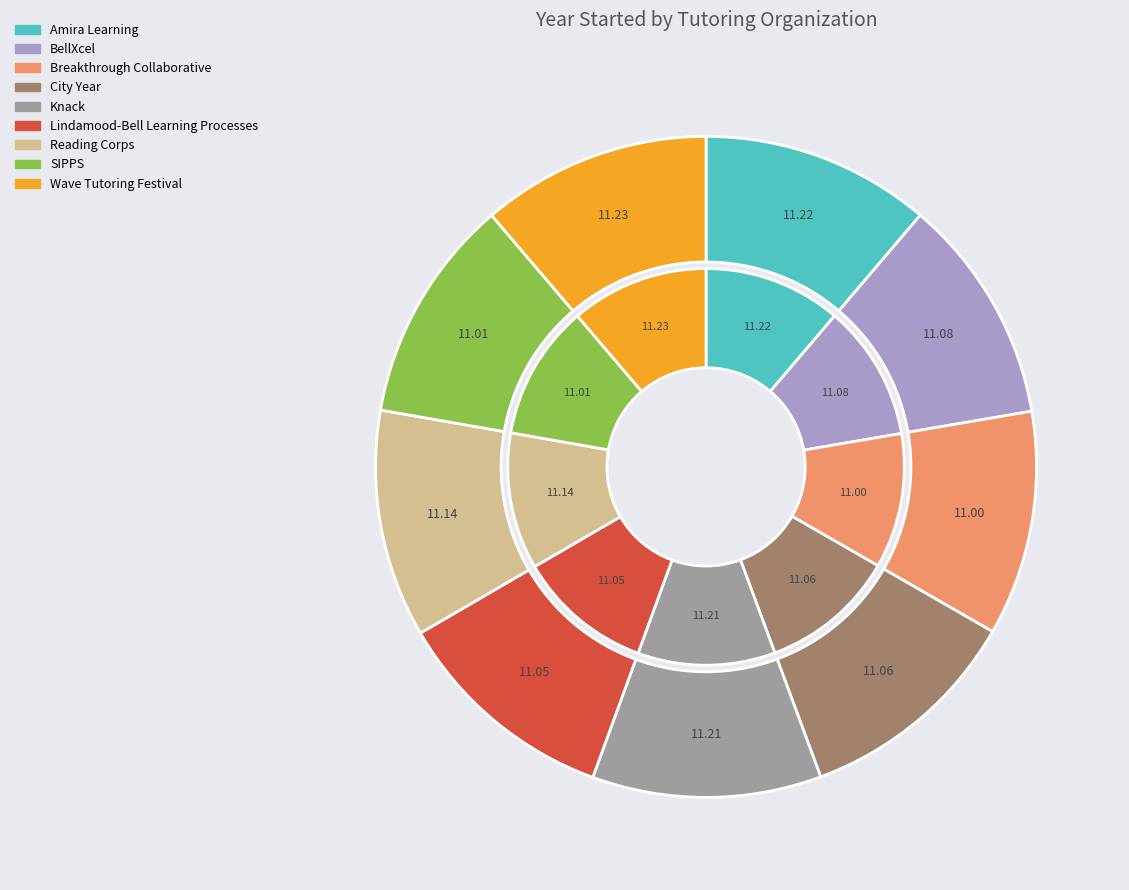

What percentage is NOT represented by Lindamood-Bell Learning Processes?

89.0%